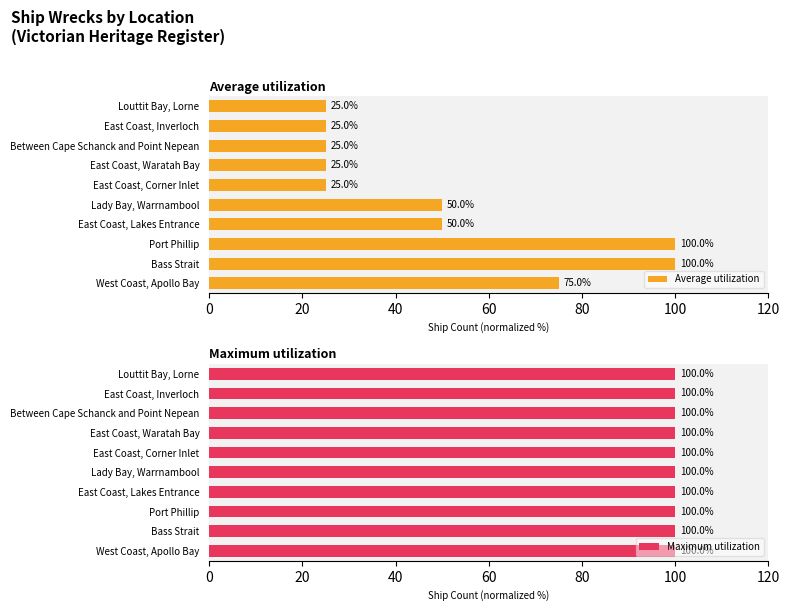

Which series has the largest total across all categories?

Average utilization